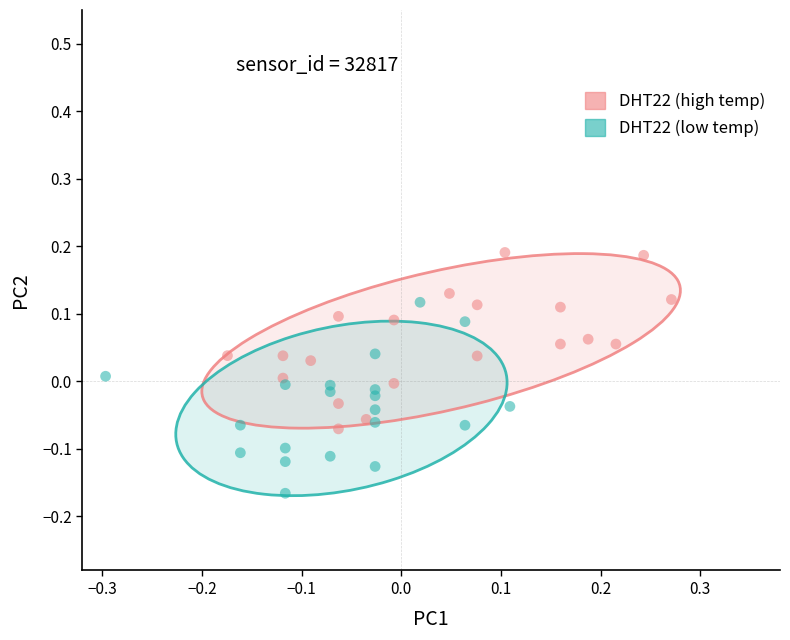

Which series contains the highest Y value?

DHT22 (high temp)